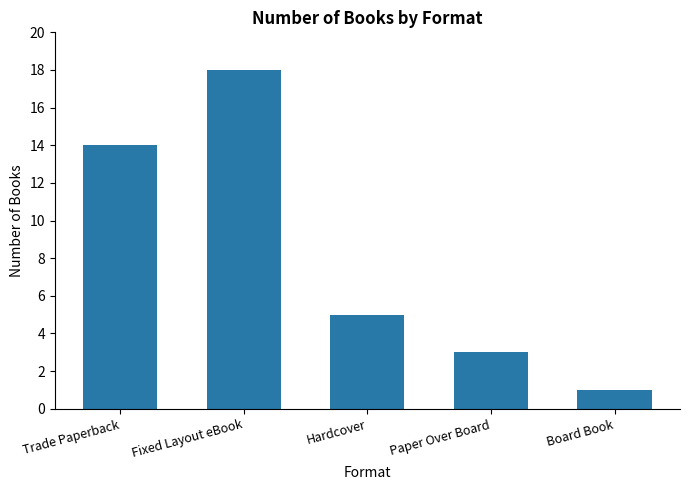

What is the ratio of the value at Fixed Layout eBook to the value at Trade Paperback?

1.3